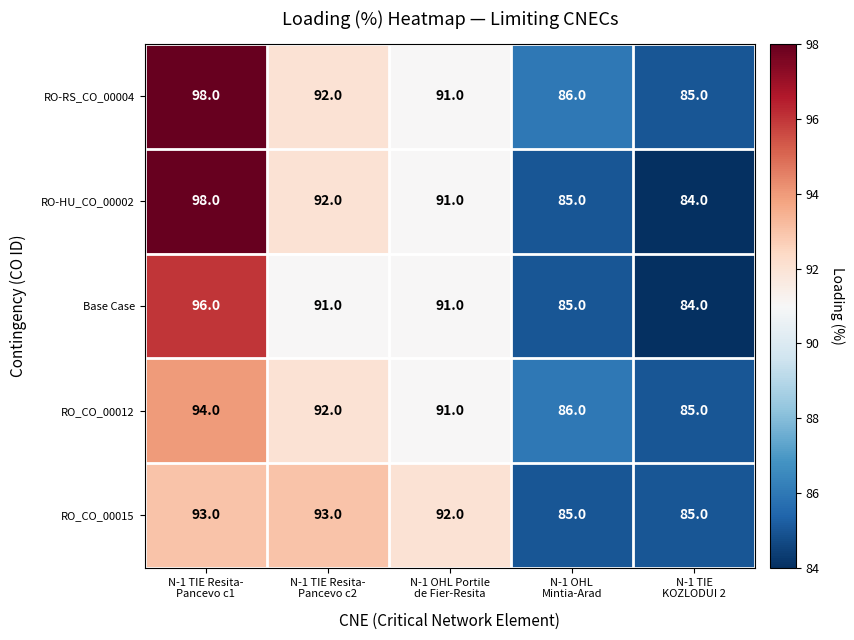

Reading left to right, extract all data points from this chart.

RO-RS_CO_00004: 98	92	91	86	85
RO-HU_CO_00002: 98	92	91	85	84
Base Case: 96	91	91	85	84
RO_CO_00012: 94	92	91	86	85
RO_CO_00015: 93	93	92	85	85